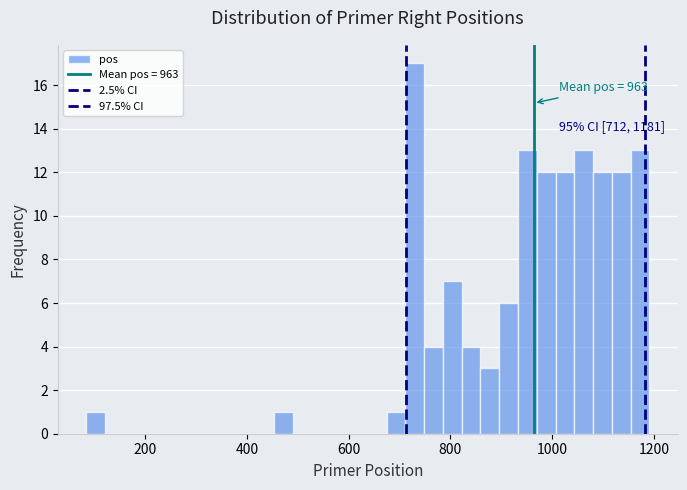

Read against the x-axis, roughly where is the centre of the tallest bar?

720